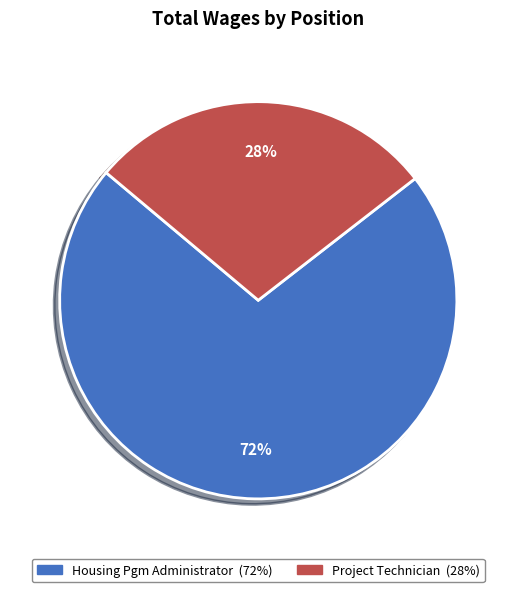

Count the number of slices in the pie.

2